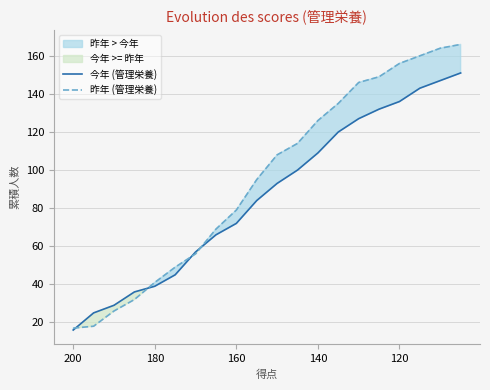

Which category has the lowest value in the 昨年 (管理栄養) series?

200